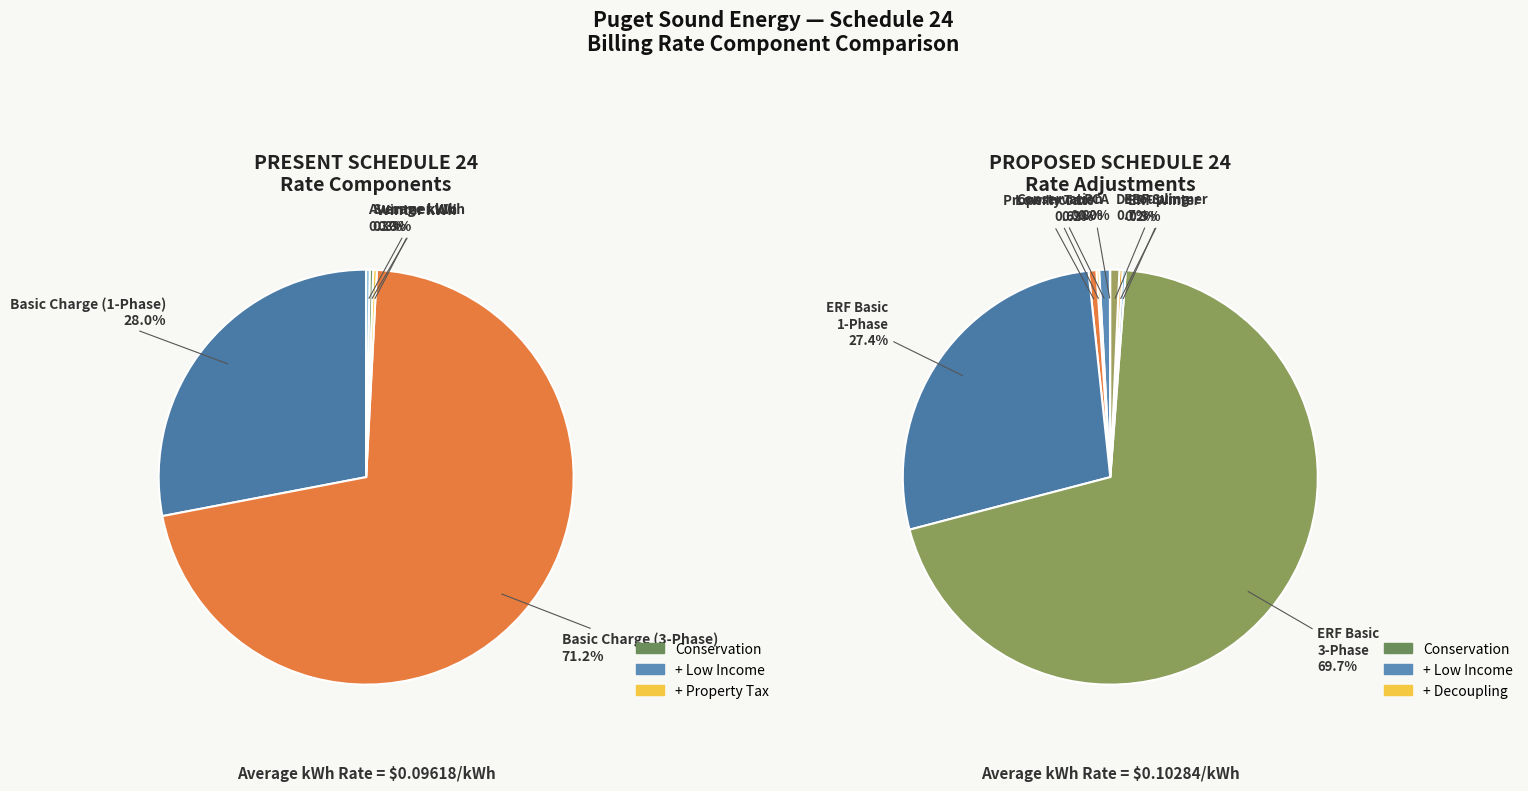

To the nearest percent, what is the difference between the Schedule 141 - ERF - Basic 3 Phase and Schedule 141 - ERF - Basic 1 Phase slice percentages?

42%